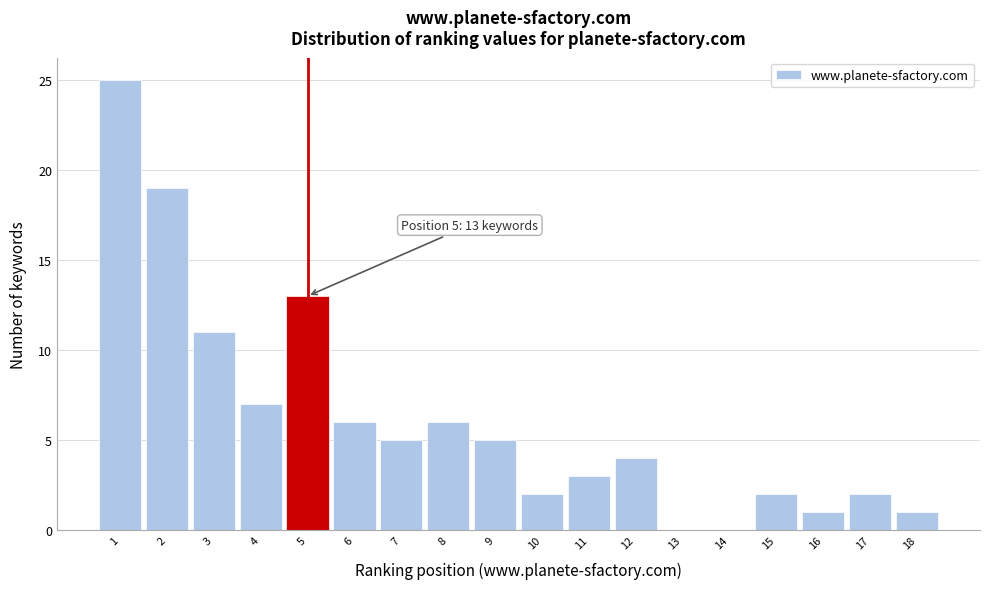

Which range on the x-axis has the tallest bar?

0.5 to 1.5